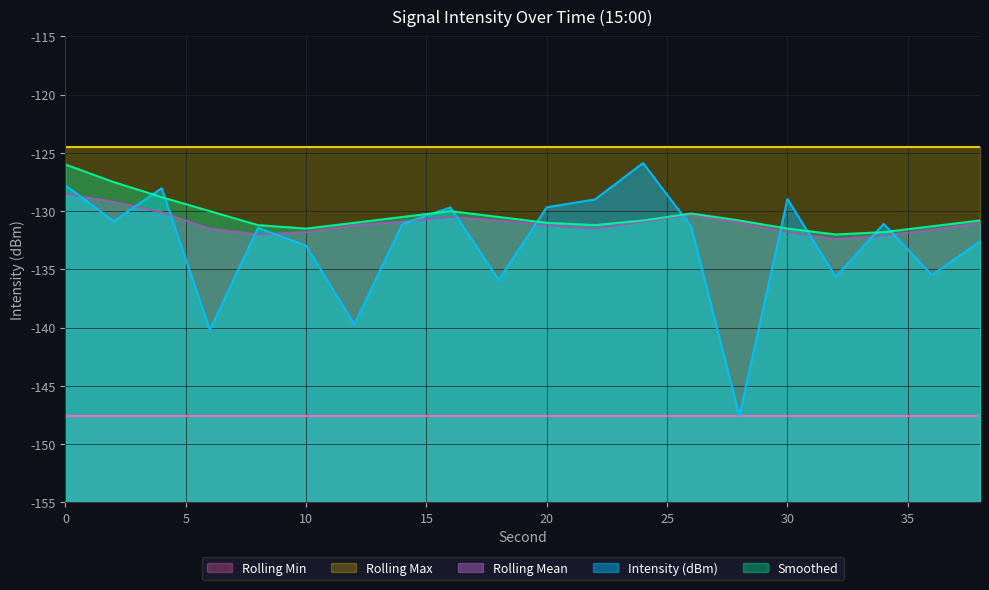

What is the value of the Smoothed point at the 12th from the left?

-131.2